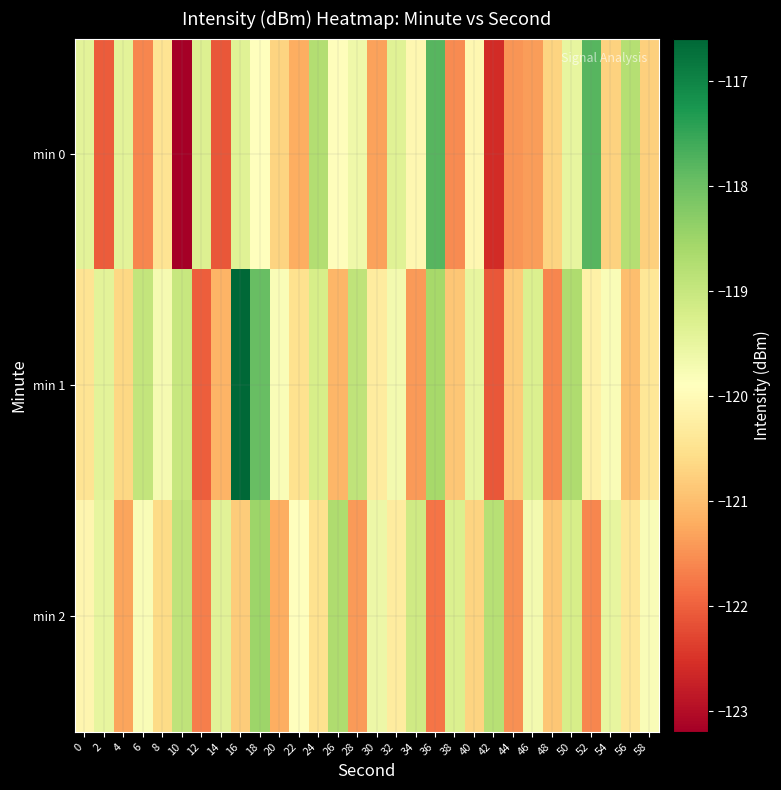

What is the smallest value displayed?

-123.2